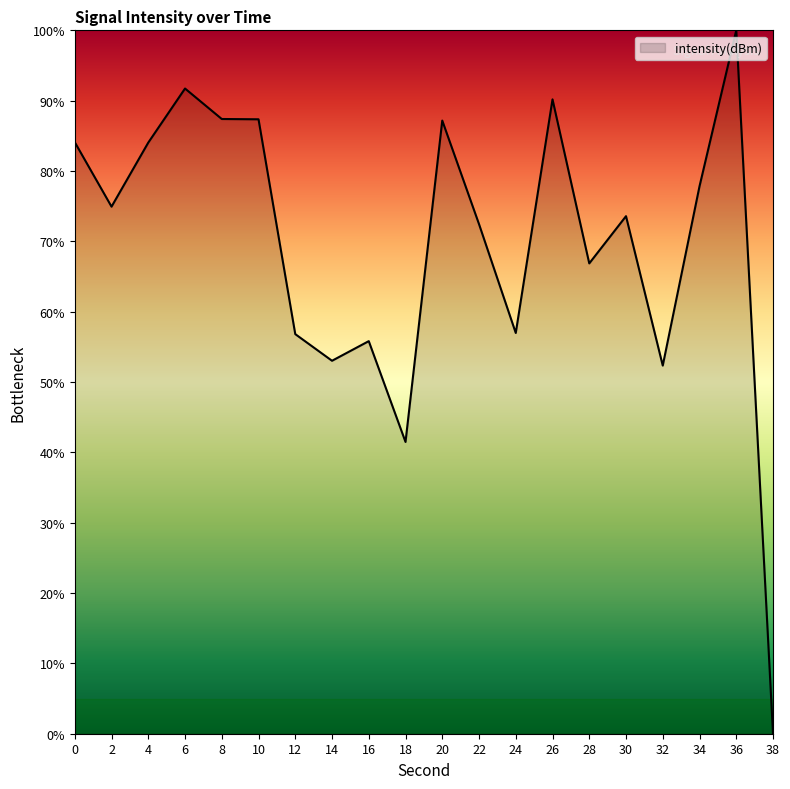

Read the value at 10.

87.4